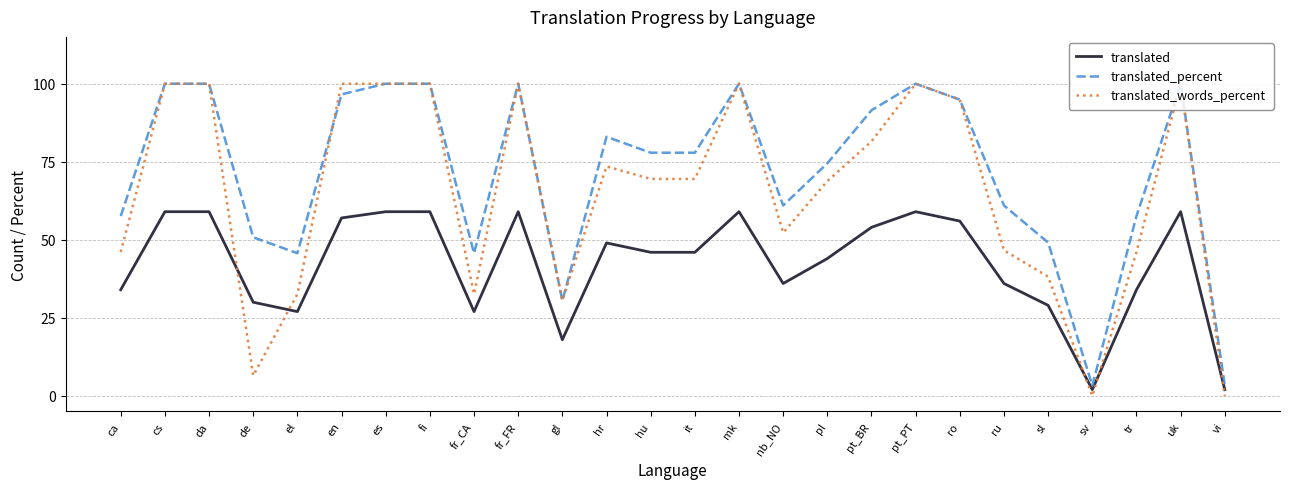

Is the value of translated_percent at el greater than the value of translated_words_percent at da?

No